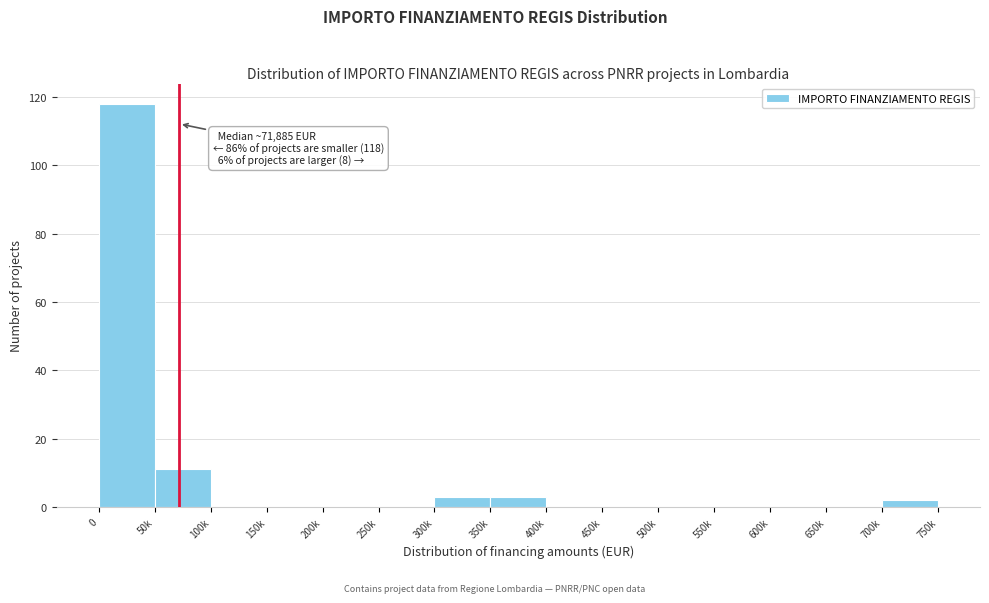

Reading left to right, what are all the values shown in this chart?

0=118	50k=11	100k=0	150k=0	200k=0	250k=0	300k=3	350k=3	400k=0	450k=0	500k=0	550k=0	600k=0	650k=0	700k=2